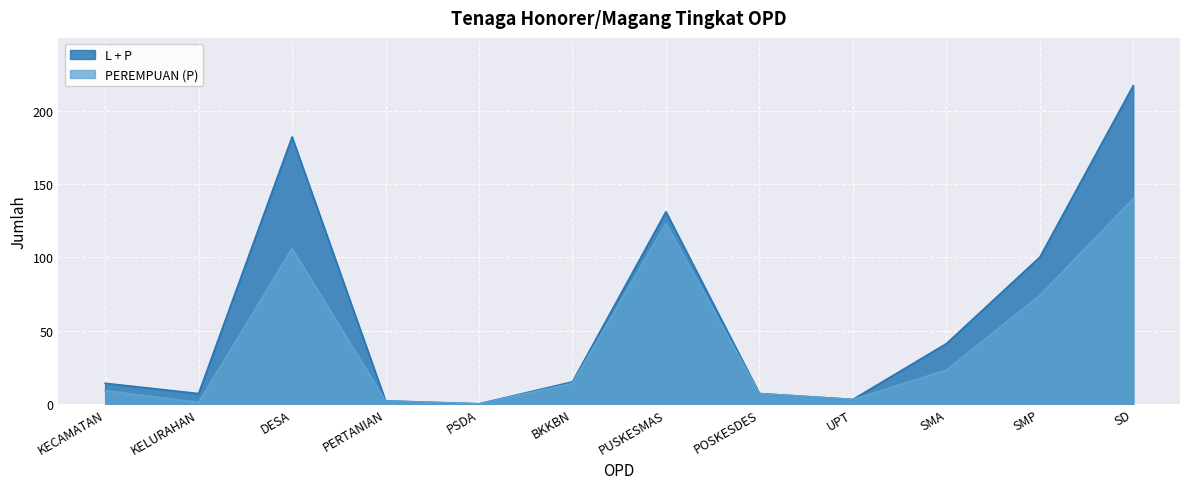

Where is the first local minimum for L + P?

KELURAHAN